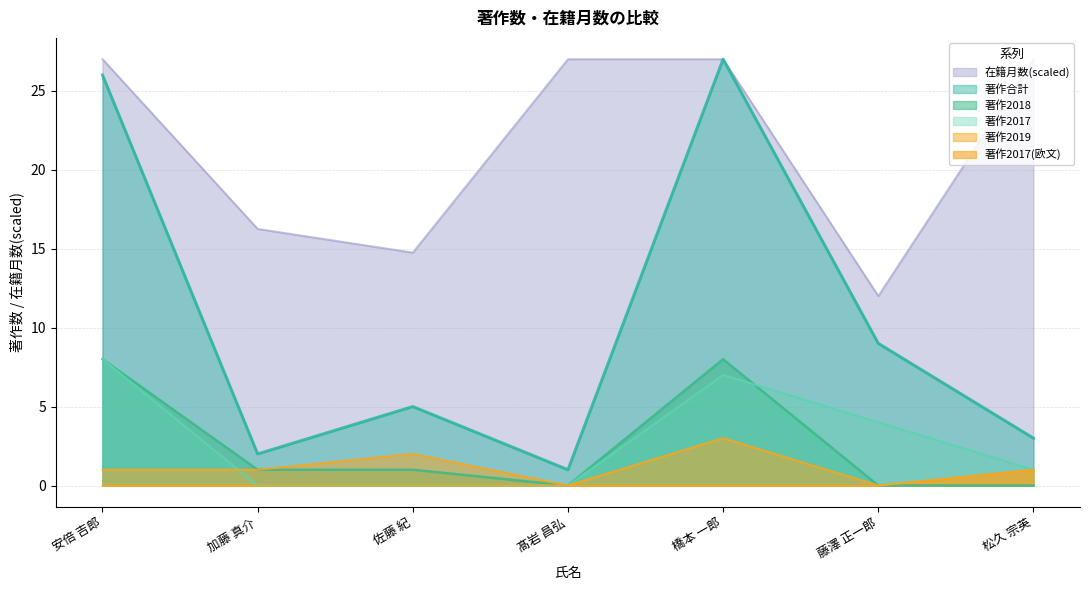

True or false: 著作2017(欧文) and 著作2019 cross at least once.

False